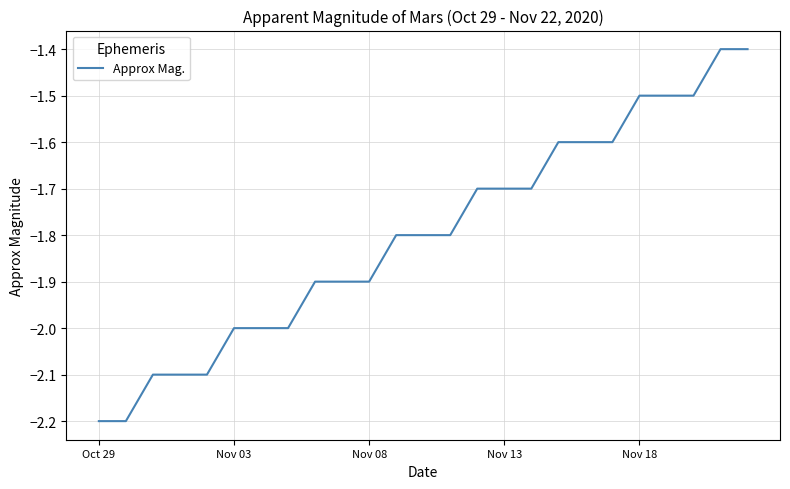

Reading left to right, what are all the values shown in this chart?

-2.2	-2.2	-2.1	-2.1	-2.1	-2.0	-2.0	-2.0	-1.9	-1.9	-1.9	-1.8	-1.8	-1.8	-1.7	-1.7	-1.7	-1.6	-1.6	-1.6	-1.5	-1.5	-1.5	-1.4	-1.4